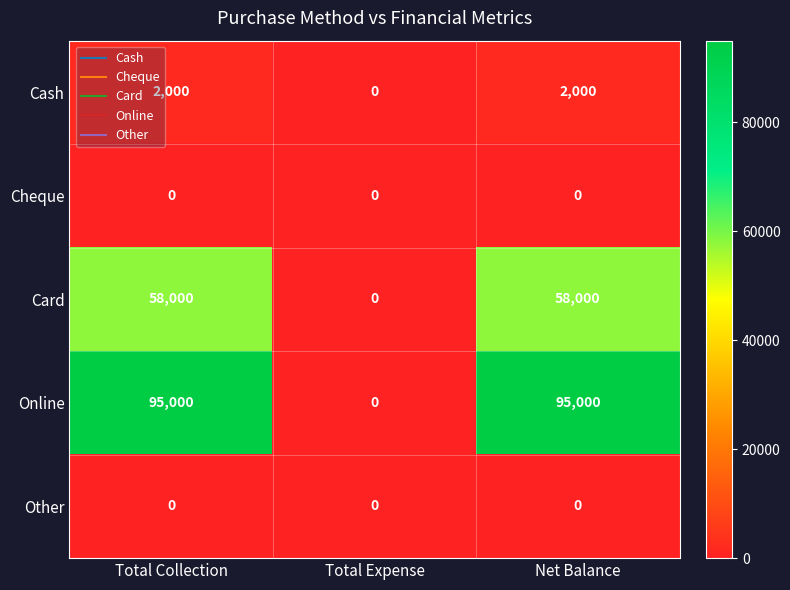

How many data points does each series have?

3